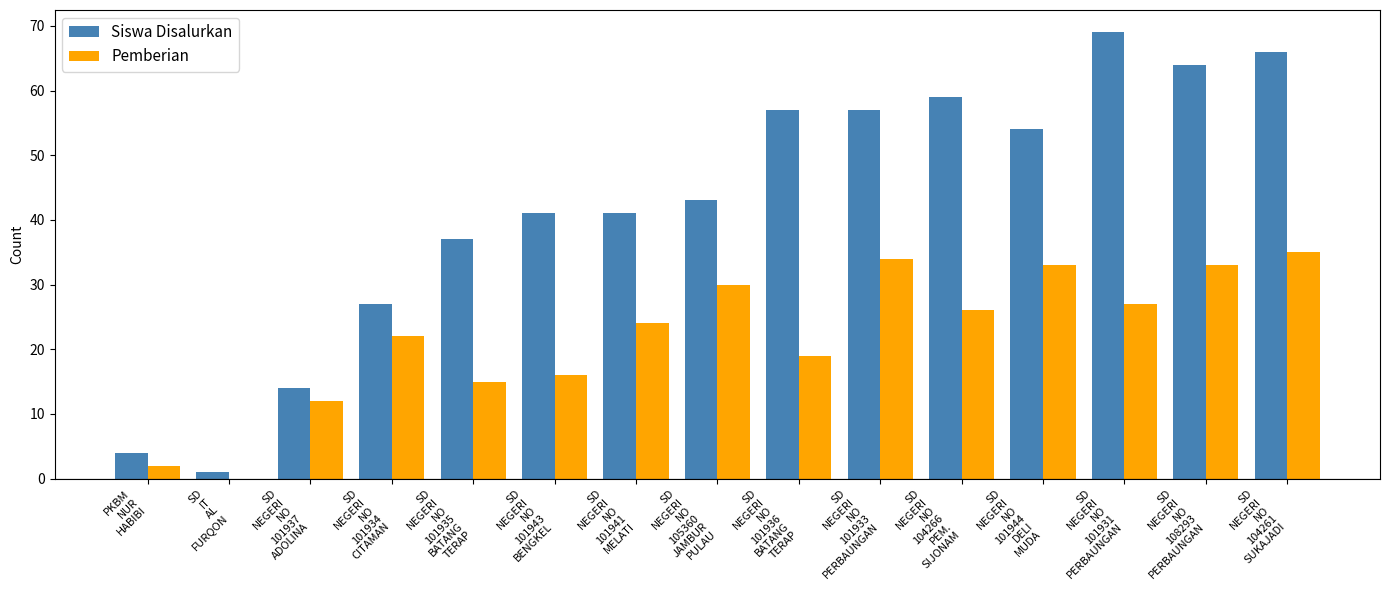

What is the highest value of the Pemberian series?

35